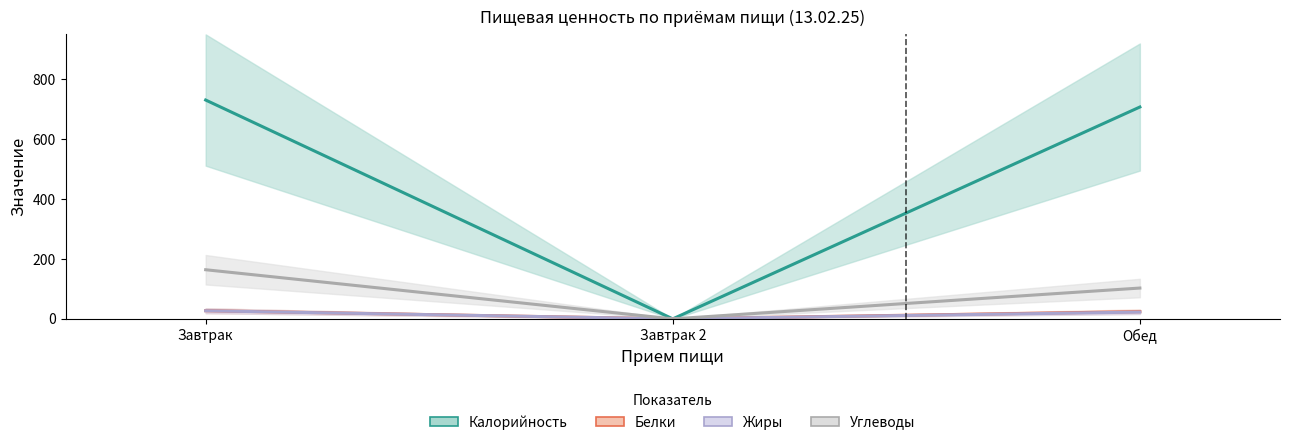

What is the greatest value displayed?

730.3